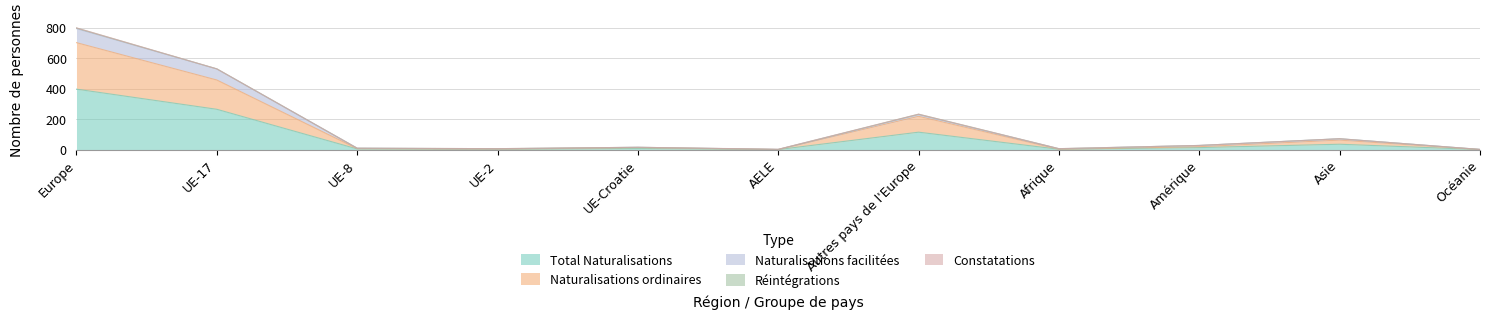

How many values in the Total Naturalisations series are below 8?

5